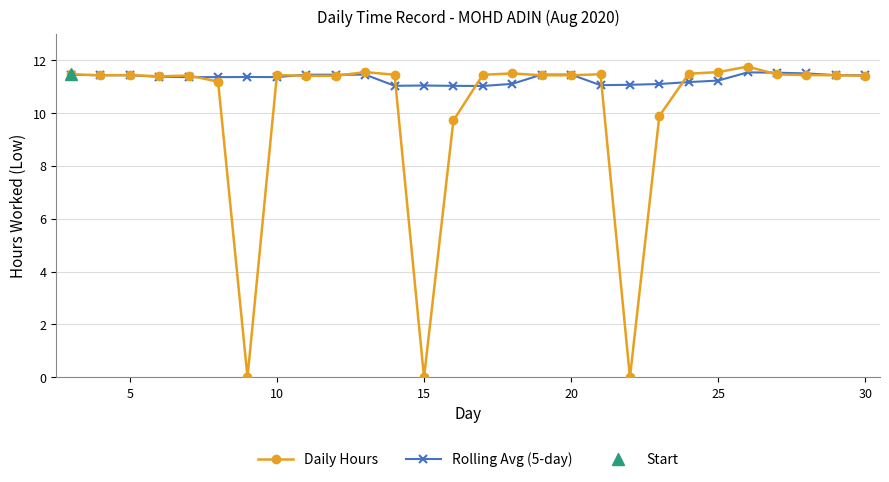

Is this an area chart (filled region under the line)?

No